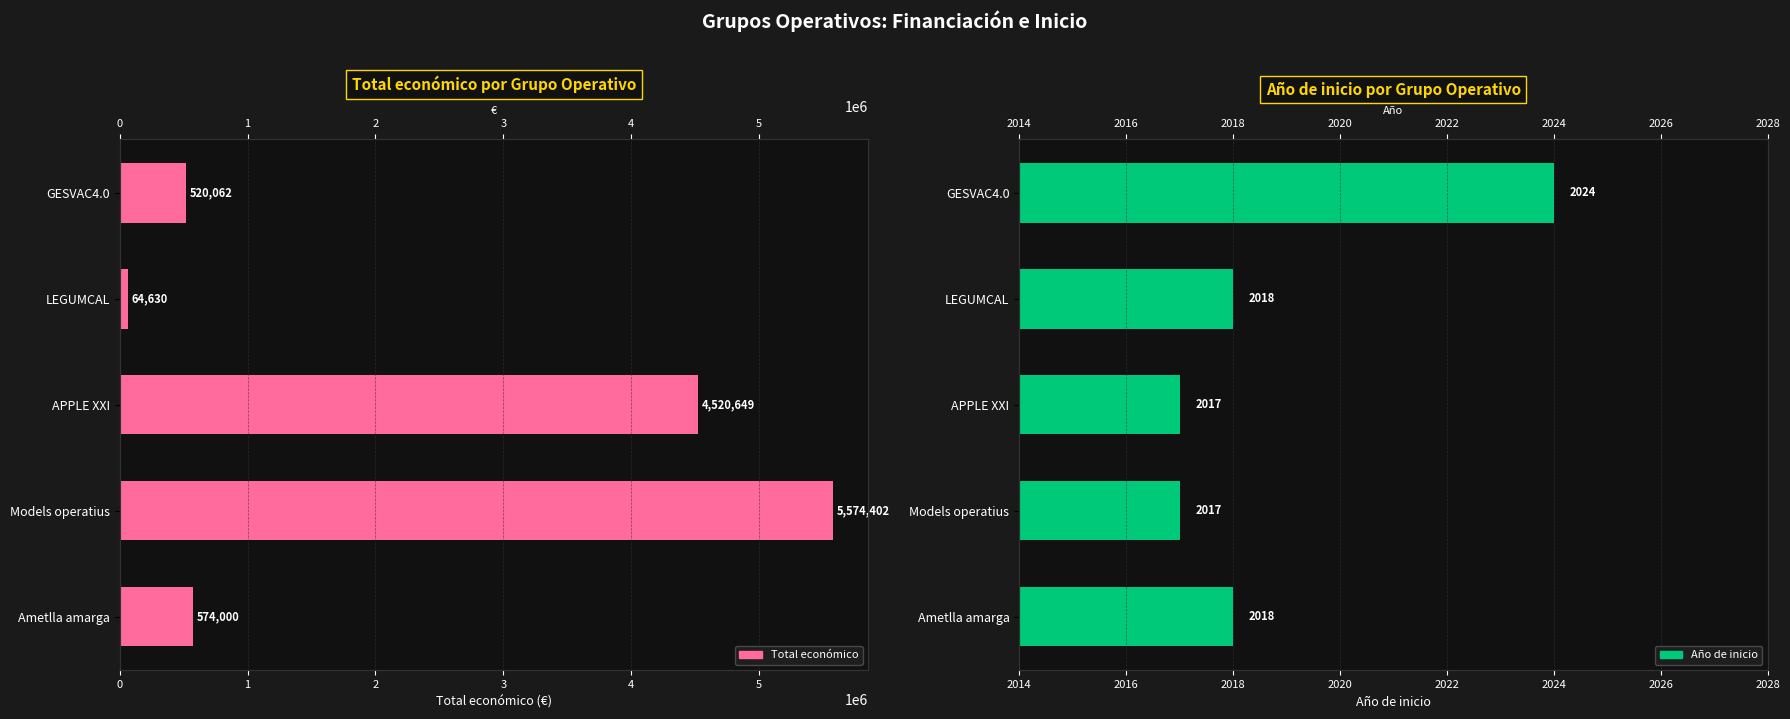

Are the bars grouped side by side (vs. stacked)?

Yes